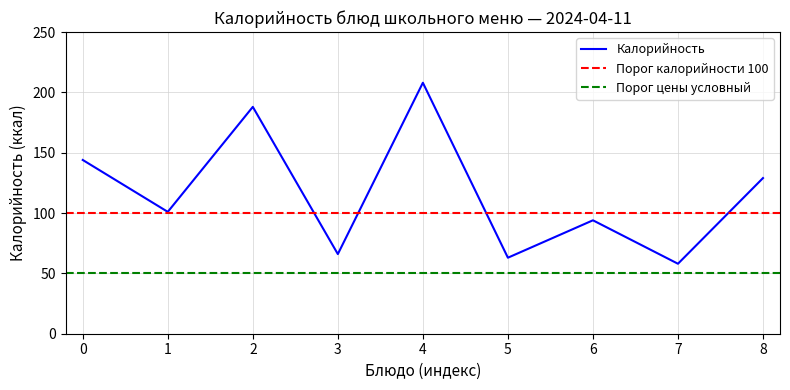

Is it true that Калорийность equals 224 at 0?

False